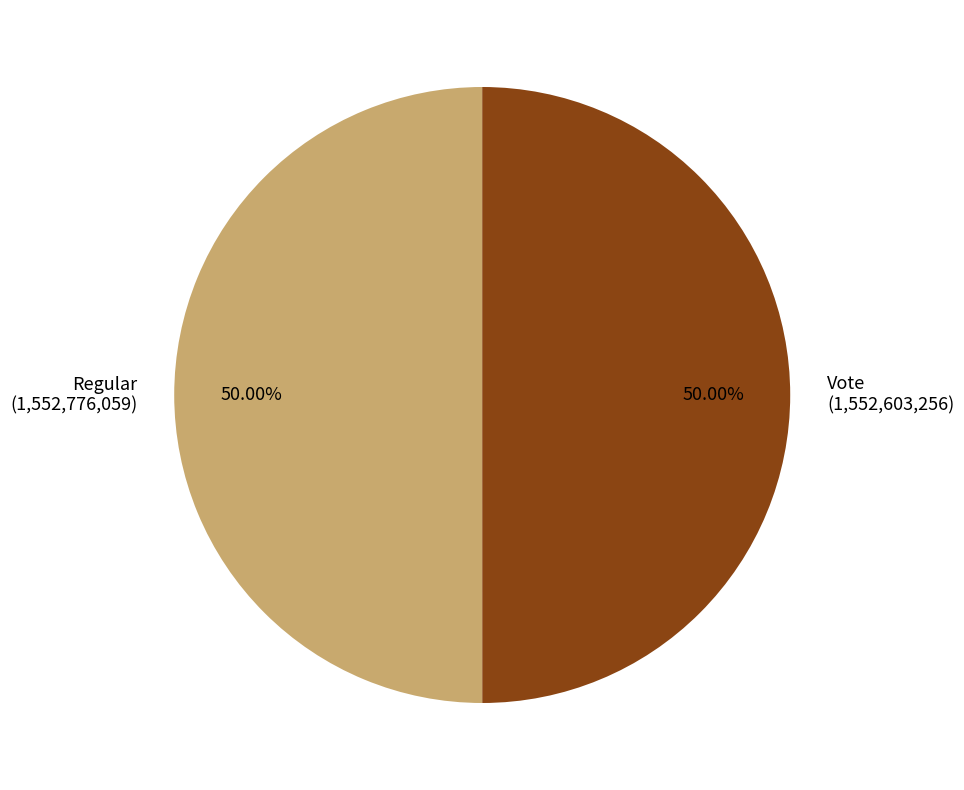

How many slices are in this pie chart?

2